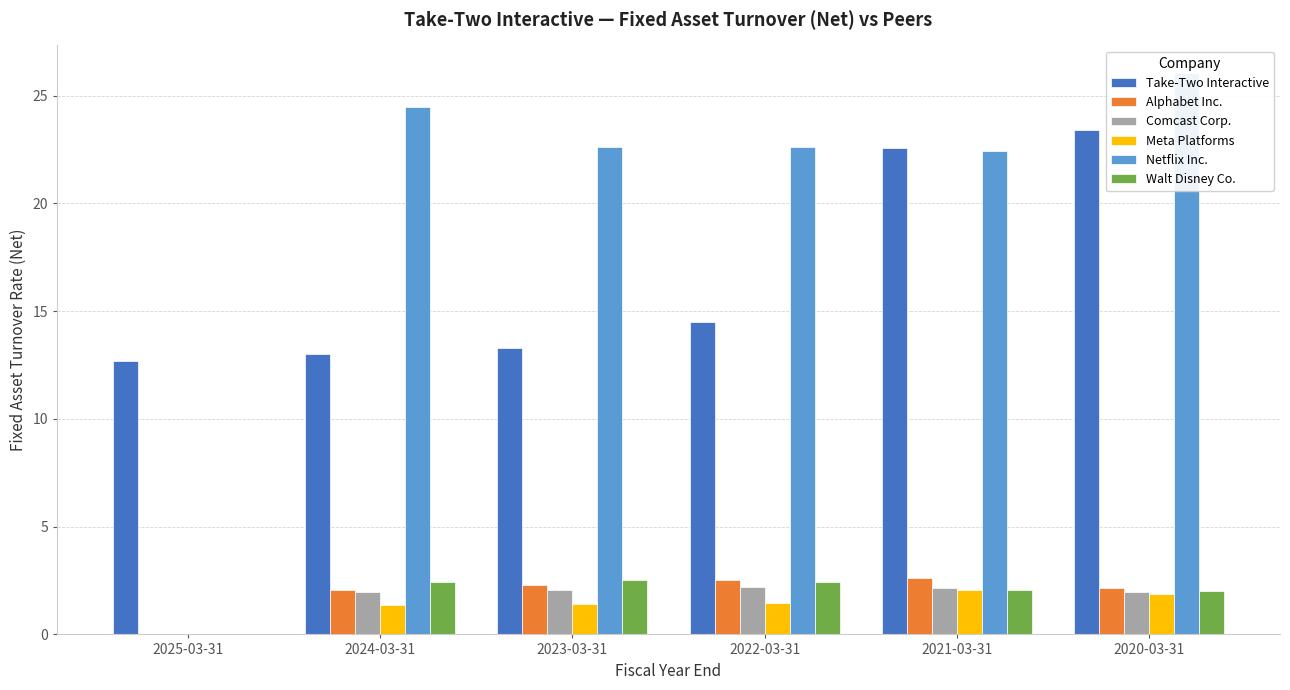

Is it true that Meta Platforms equals 0.9 at 2020-03-31?

False